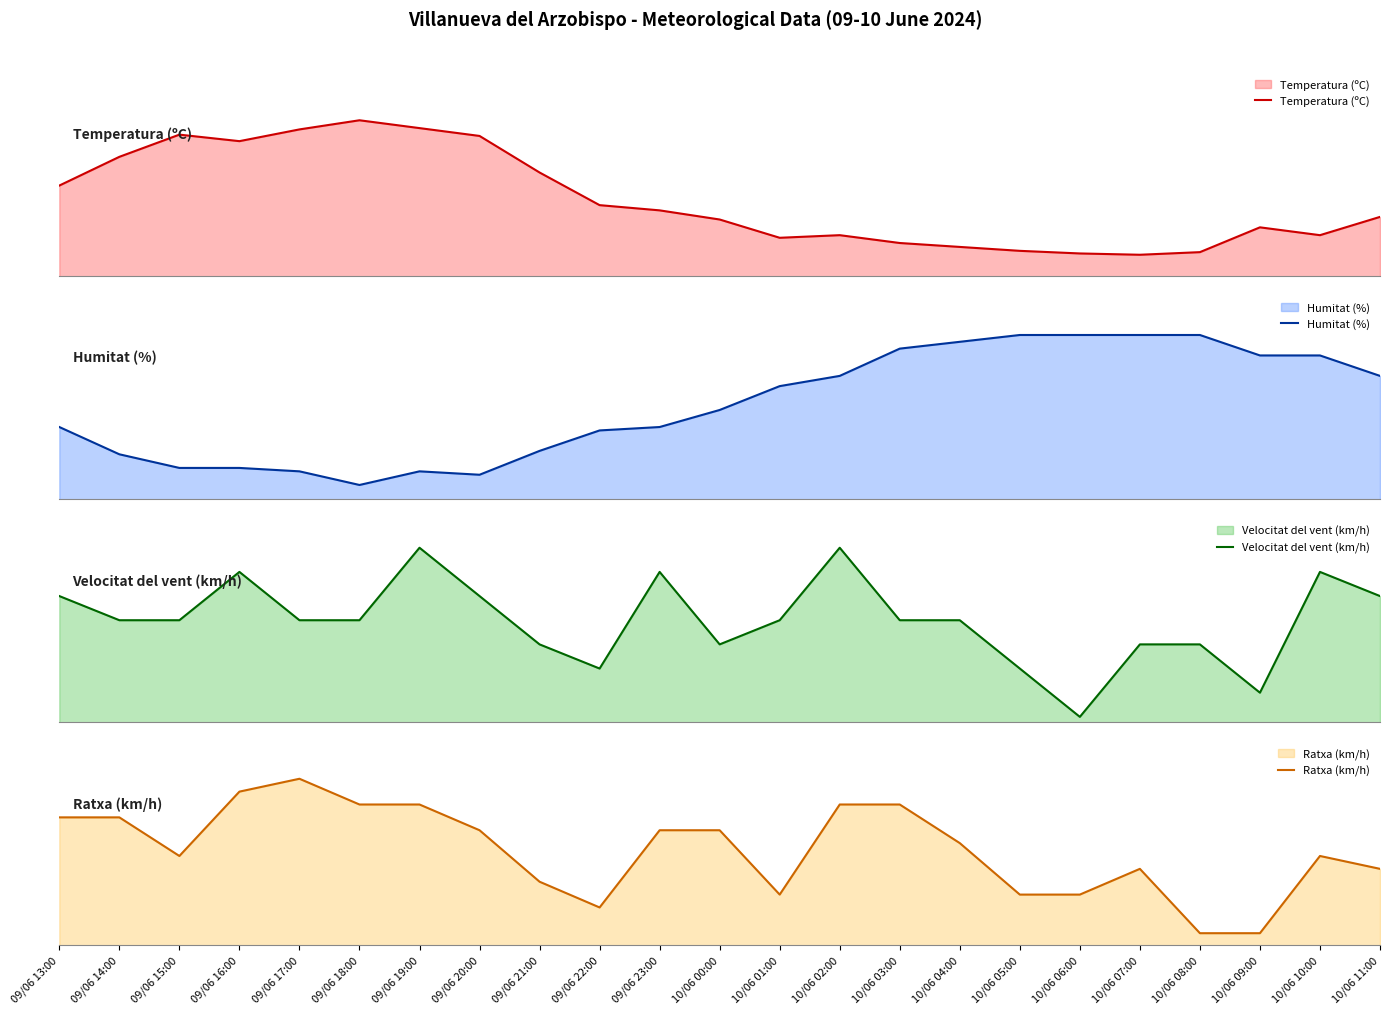

The value of Humitat (%) at 10/06 09:00 is 78.0. True or false?

True